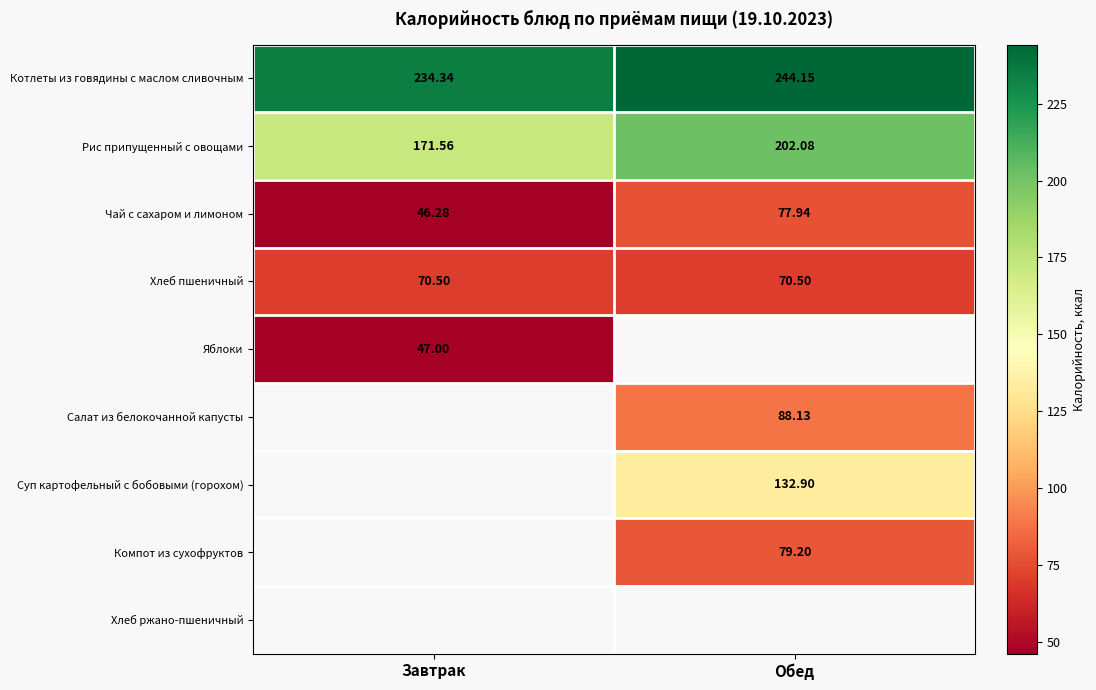

How many series are shown in this chart?

8